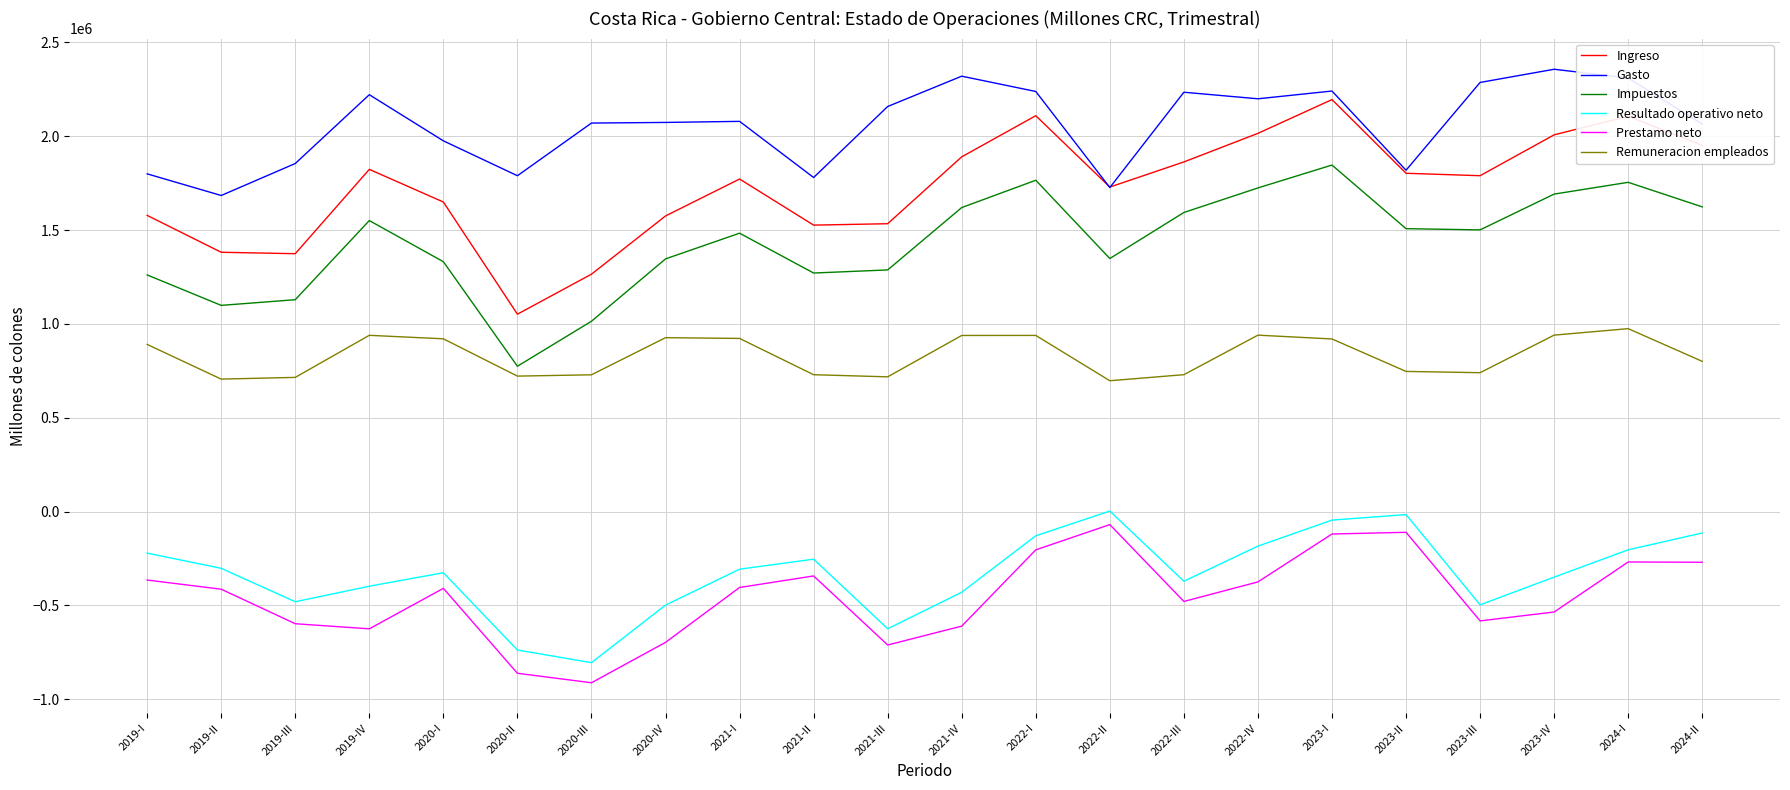

The value of Ingreso at 2021-IV is 2995403.0. True or false?

False